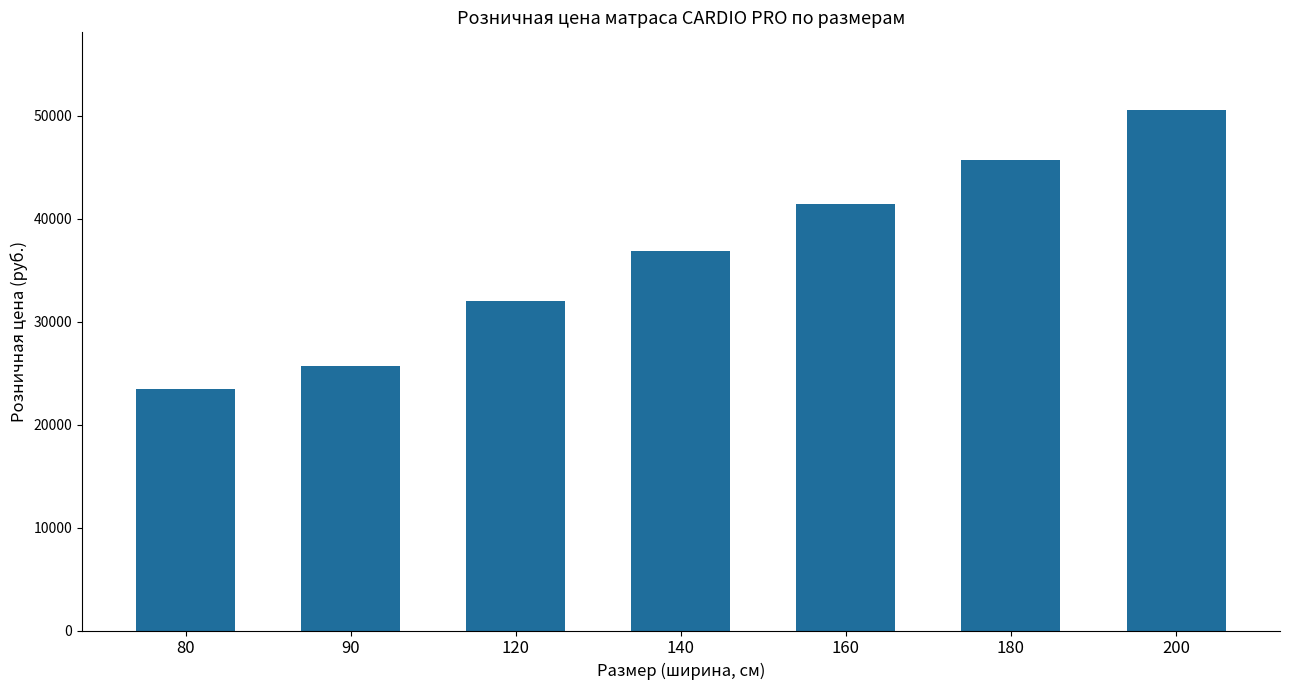

Count the number of categories in the chart.

7